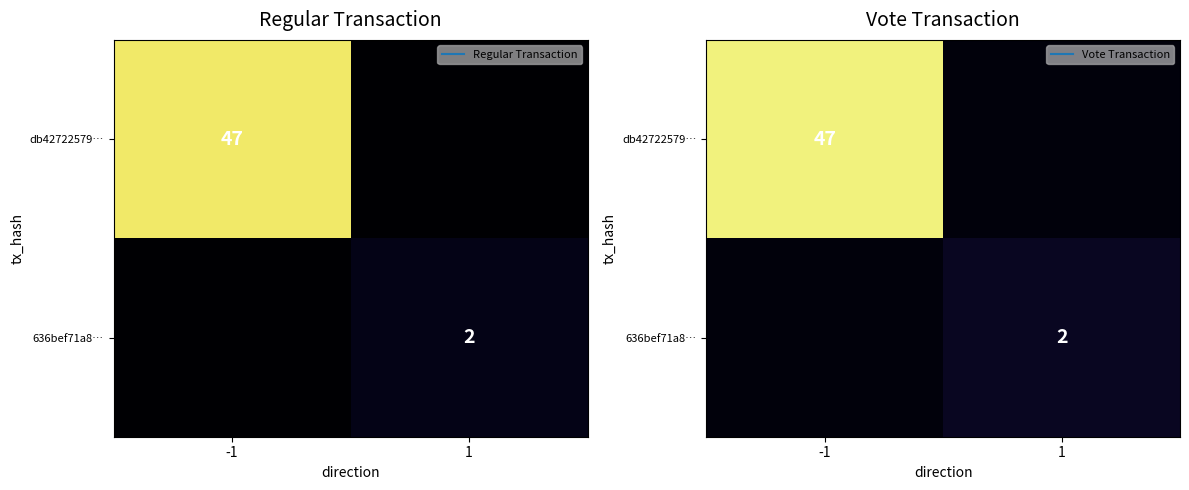

The value of 636bef71a8… at 1 is 4. True or false?

False